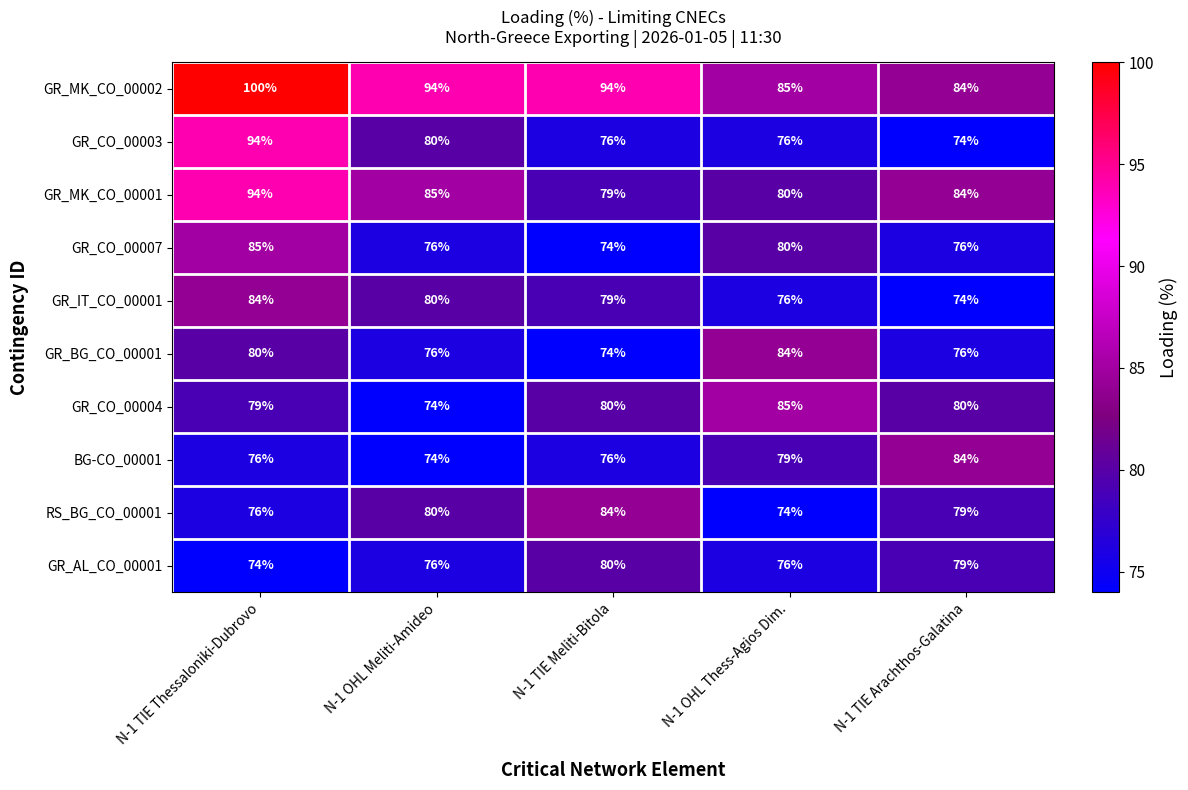

The value of GR_BG_CO_00001 at N-1 OHL Thess-Agios Dim. is 129. True or false?

False